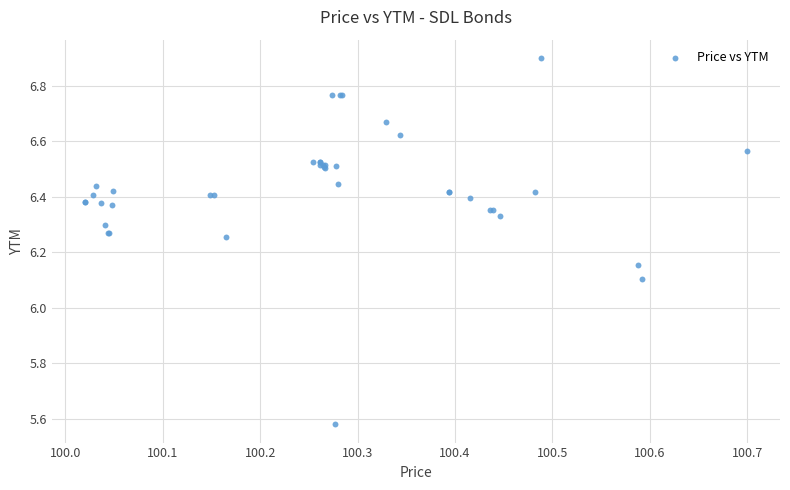

What Y value in the scatter plot is closest to 6?

6.1